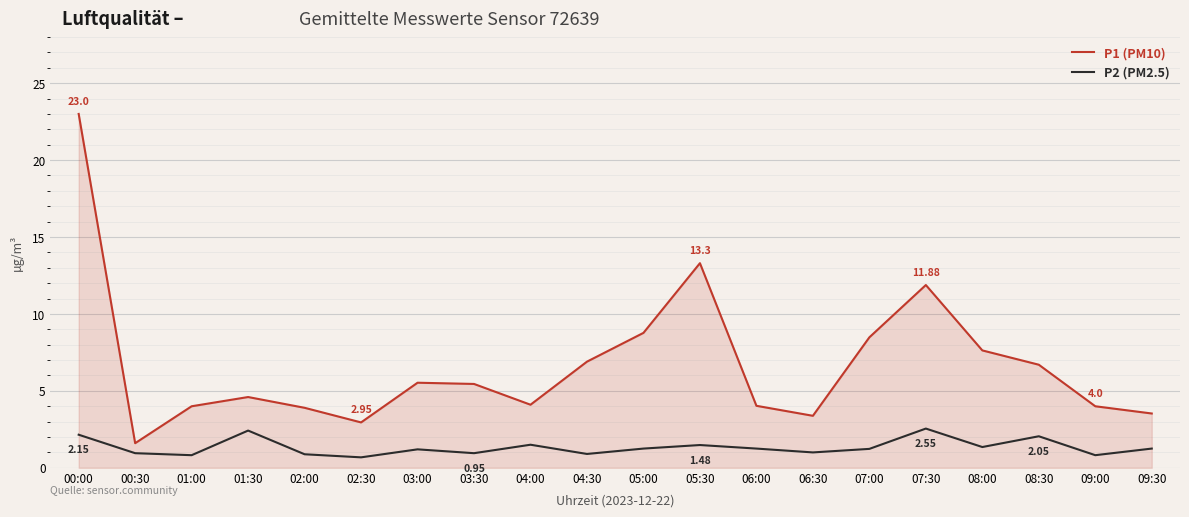

What is the spread (max minus min) of values at 02:30?

2.3